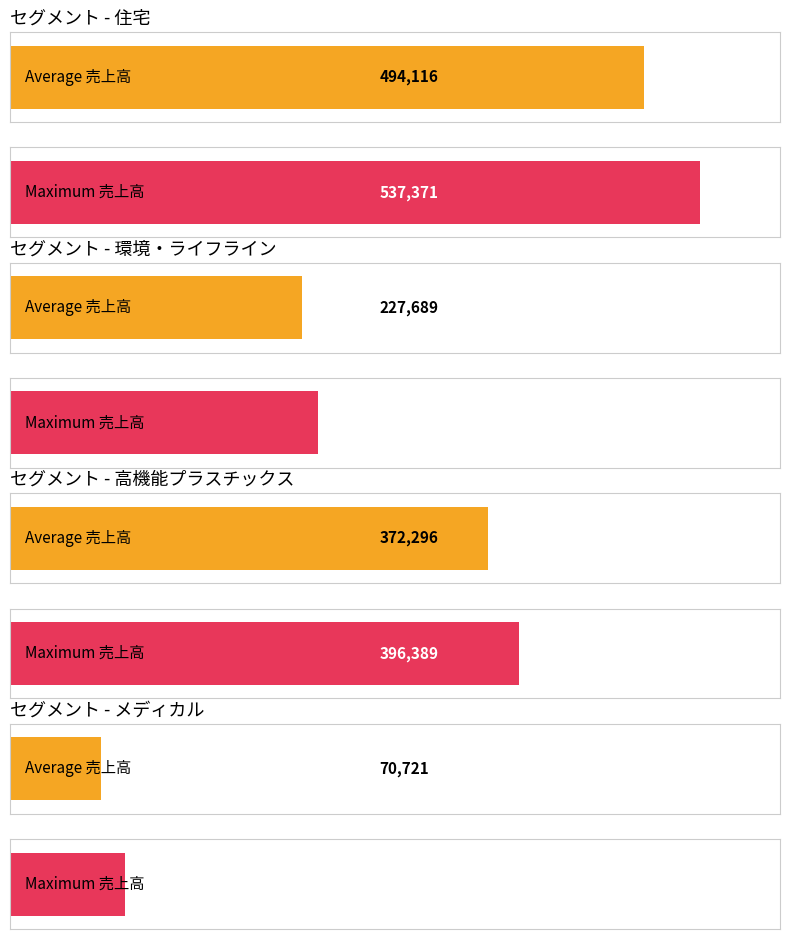

List the series in order of their overall mean, highest first.

Maximum utilization, Average utilization